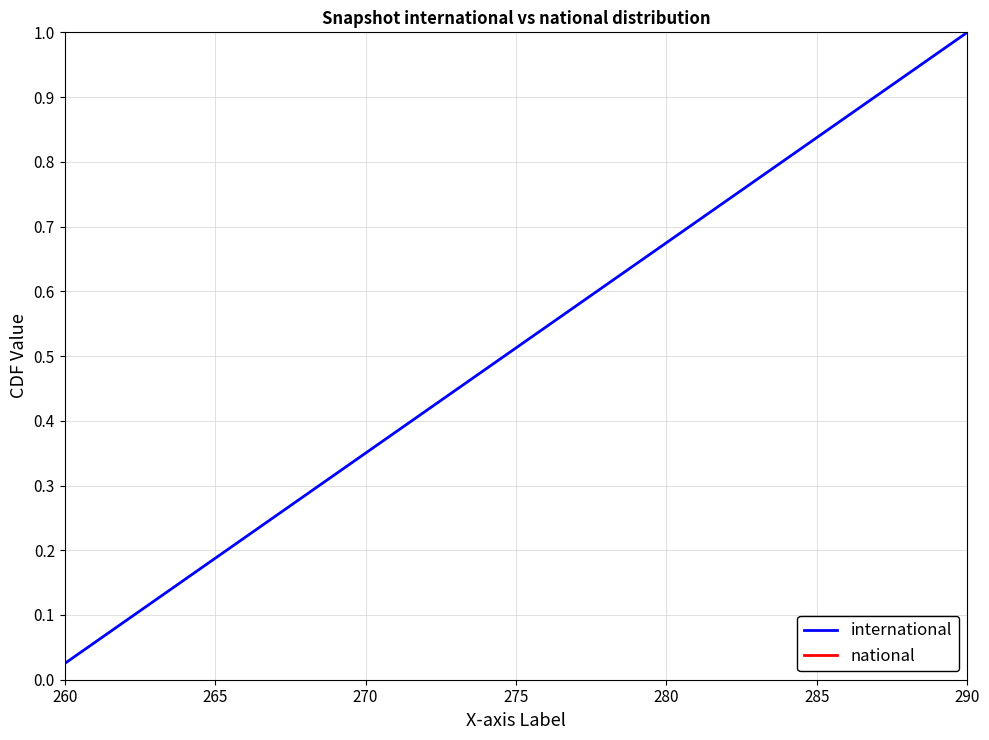

Where is international nearest to the value 0?

260